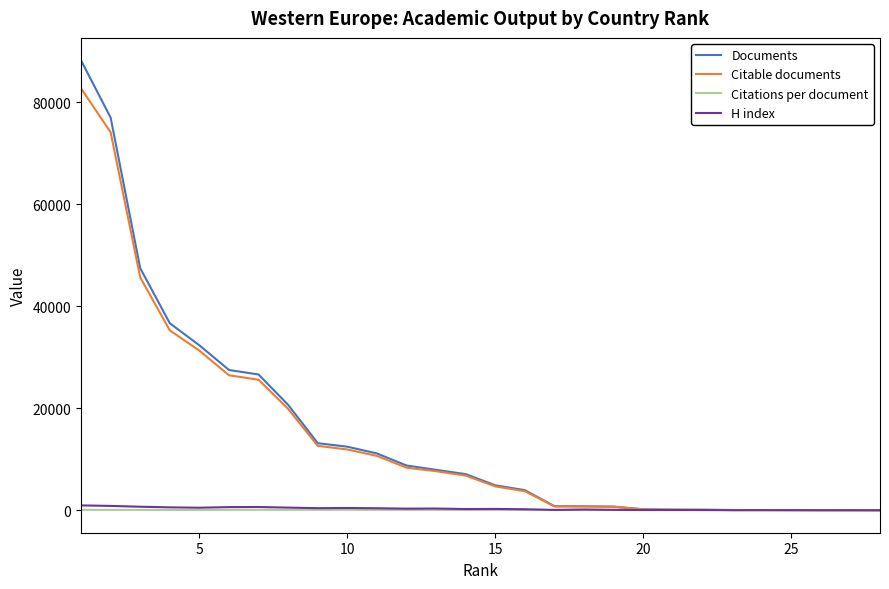

What is the greatest value displayed?

88230.0